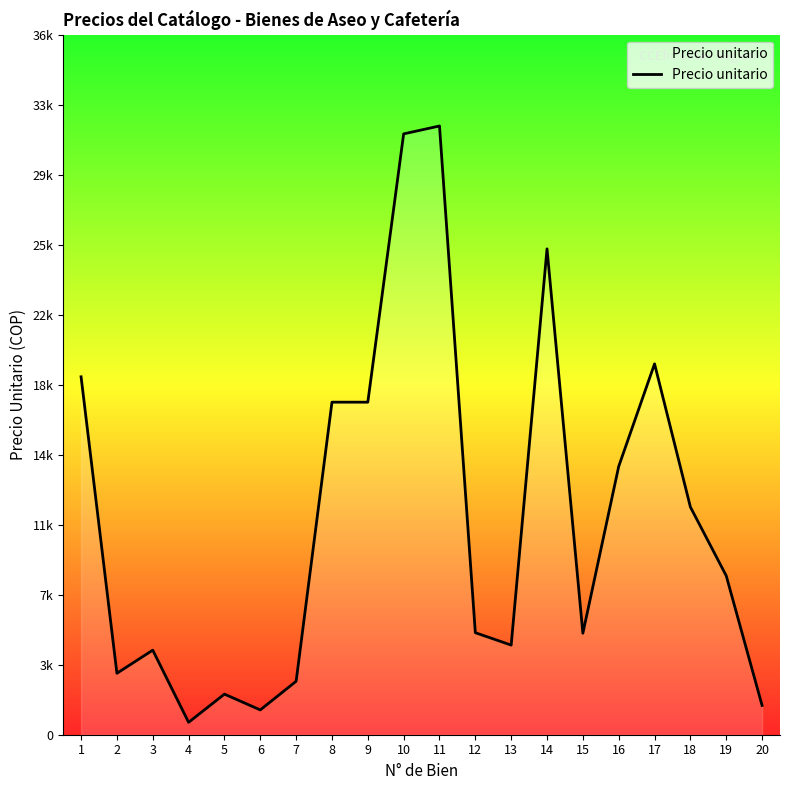

Reading left to right, list all the values displayed in this chart.

18916.1	3247.0	4468.4	655.4	2144.8	1310.7	2824.0	17575.6	17575.6	31755.3	32172.3	5391.8	4736.5	25678.3	5362.1	14179.7	19601.3	12034.8	8400.6	1549.0